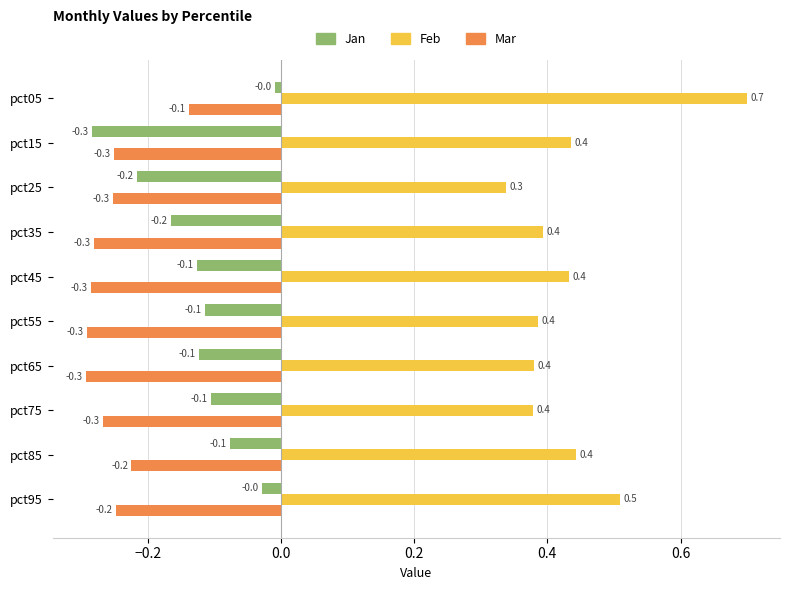

What are all the series names shown in the legend?

Jan, Feb, Mar